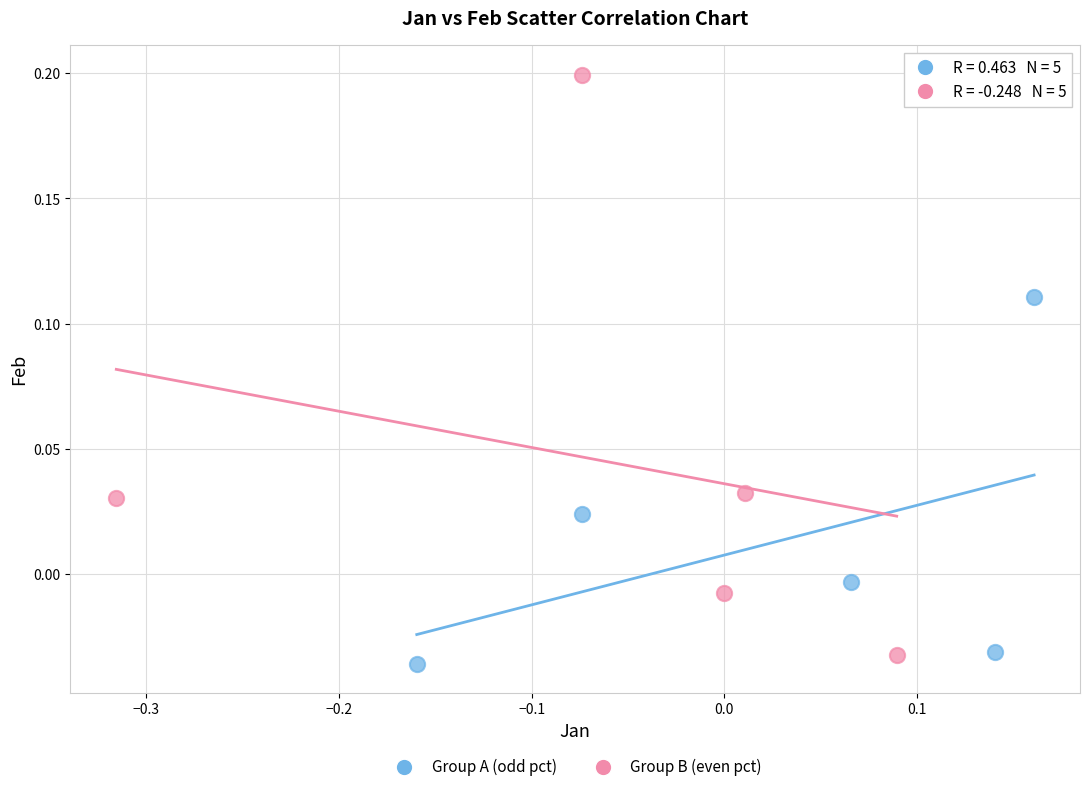

Which series contains the highest Y value?

Group B (even pct)